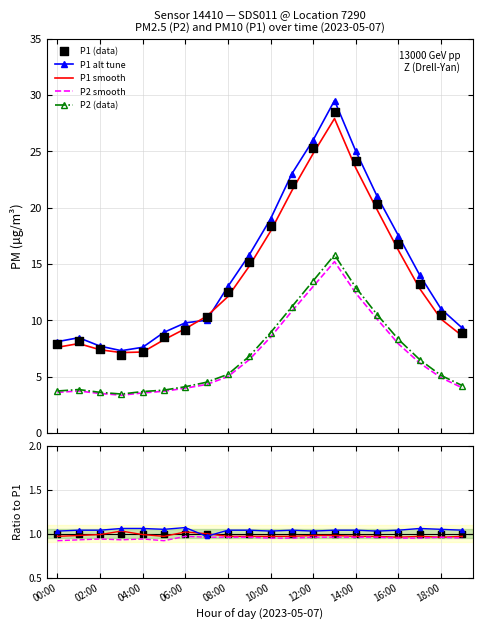

Which series reaches the minimum Y coordinate?

P2_smooth